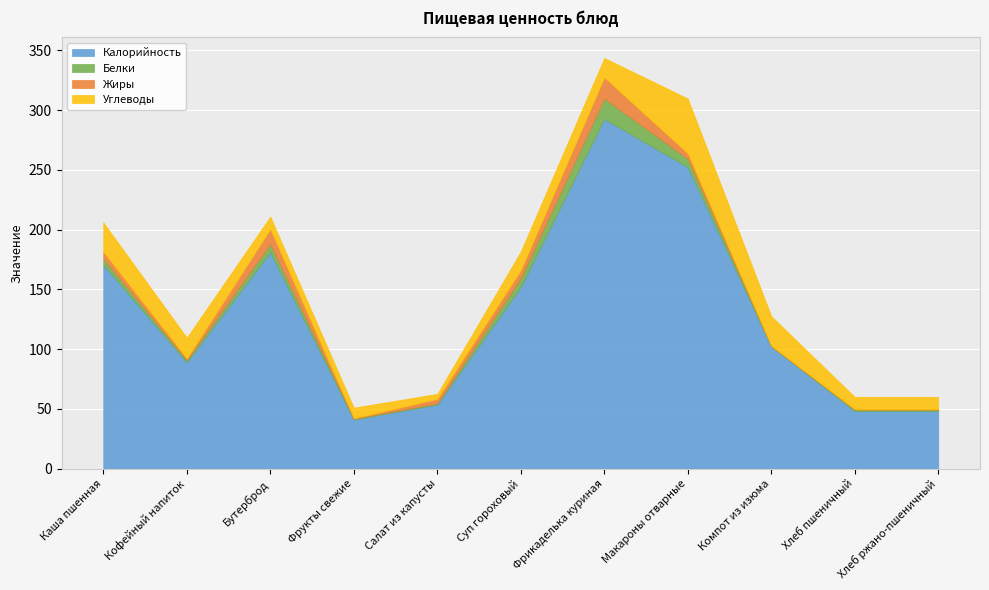

Which series has the largest total across all categories?

Калорийность